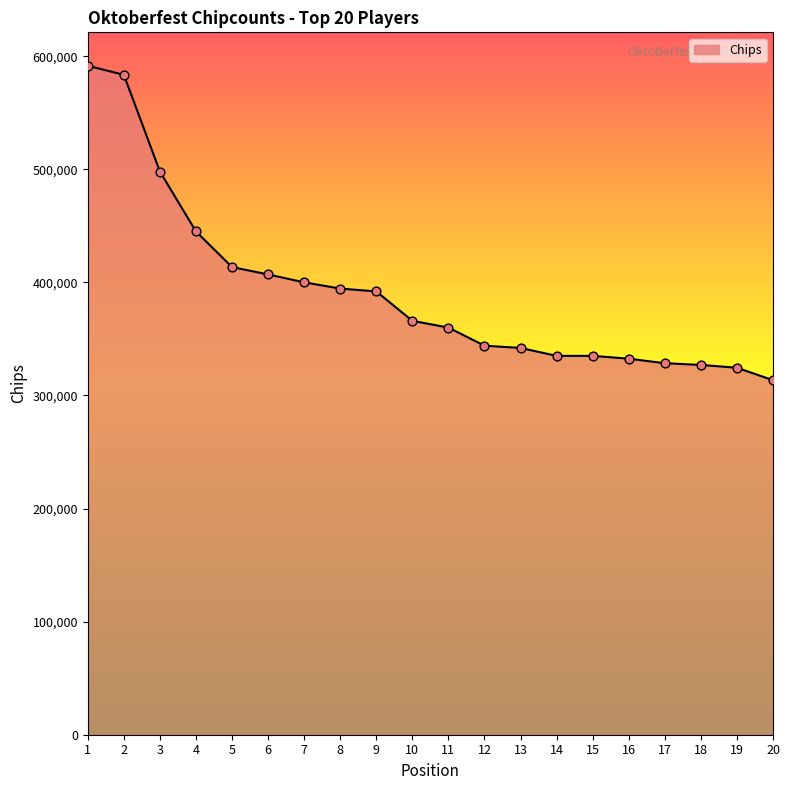

What is the change in value from 16 to 17?

-4000